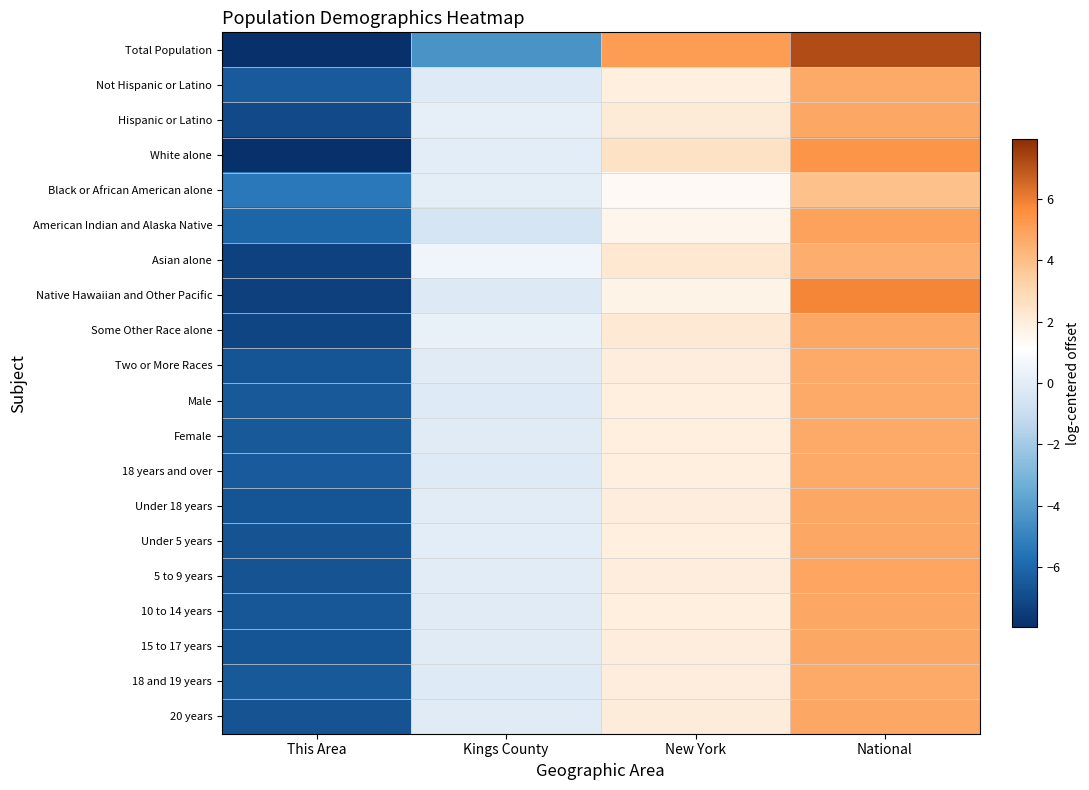

Reading right to left, what are all the values shown in this chart?

Total Population: National=7.2	New York=5.2	Kings County=-4.4	This Area=-8.0
Not Hispanic or Latino: National=4.7	New York=1.9	Kings County=-0.2	This Area=-6.4
Hispanic or Latino: National=4.8	New York=2.1	Kings County=0.1	This Area=-7.0
White alone: National=5.4	New York=2.5	Kings County=0.0	This Area=-7.9
Black or African American alone: National=3.9	New York=1.4	Kings County=0.1	This Area=-5.4
American Indian and Alaska Native: National=4.9	New York=1.6	Kings County=-0.5	This Area=-6.1
Asian alone: National=4.6	New York=2.2	Kings County=0.5	This Area=-7.3
Native Hawaiian and Other Pacific: National=5.8	New York=1.7	Kings County=-0.2	This Area=-7.4
Some Other Race alone: National=4.7	New York=2.2	Kings County=0.3	This Area=-7.2
Two or More Races: National=4.7	New York=2.0	Kings County=-0.1	This Area=-6.6
Male: National=4.7	New York=1.9	Kings County=-0.1	This Area=-6.5
Female: National=4.7	New York=1.9	Kings County=-0.1	This Area=-6.5
18 years and over: National=4.7	New York=1.9	Kings County=-0.1	This Area=-6.5
Under 18 years: National=4.8	New York=1.9	Kings County=-0.1	This Area=-6.7
Under 5 years: National=4.8	New York=1.9	Kings County=0.0	This Area=-6.7
5 to 9 years: National=4.8	New York=1.9	Kings County=-0.0	This Area=-6.7
10 to 14 years: National=4.8	New York=1.9	Kings County=-0.1	This Area=-6.6
15 to 17 years: National=4.8	New York=2.0	Kings County=-0.1	This Area=-6.6
18 and 19 years: National=4.7	New York=1.9	Kings County=-0.2	This Area=-6.5
20 years: National=4.7	New York=2.0	Kings County=-0.1	This Area=-6.7